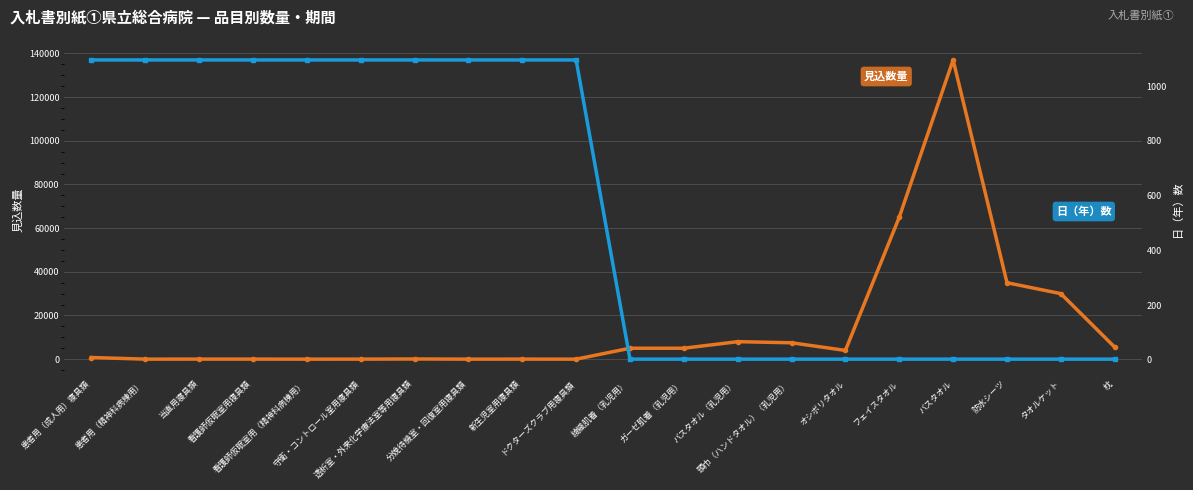

Which series ends up on top after the final intersection of 見込数量 and 日（年）数?

見込数量